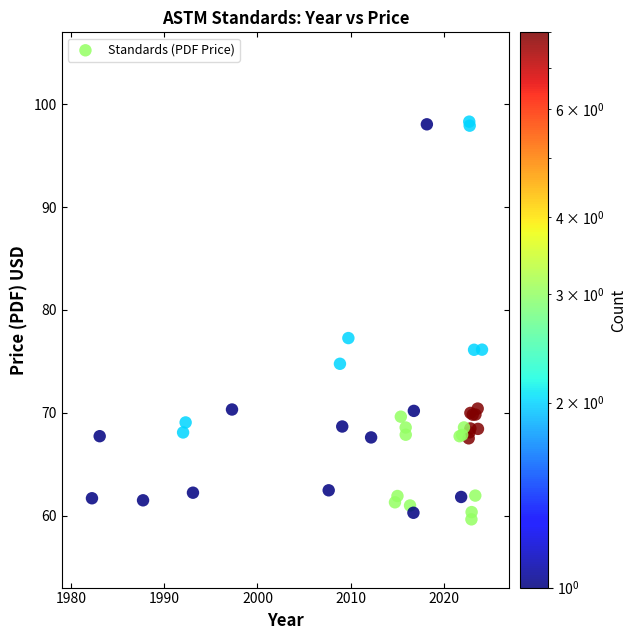

What Y value in the scatter plot is closest to 78?

77.3